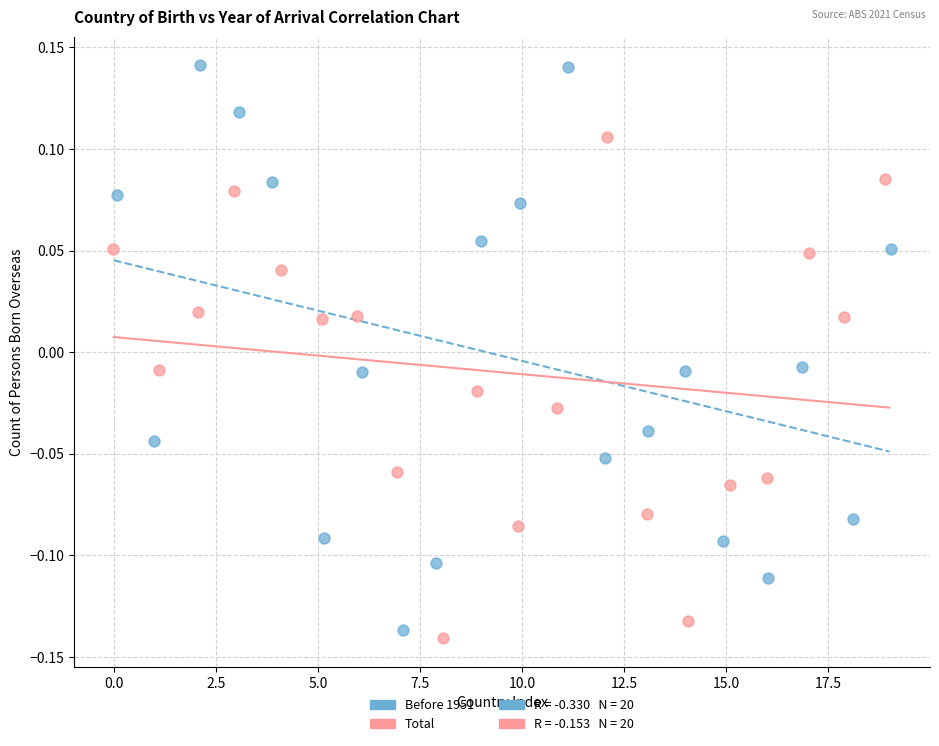

Which series has the largest Y range (max minus min)?

Before 1951